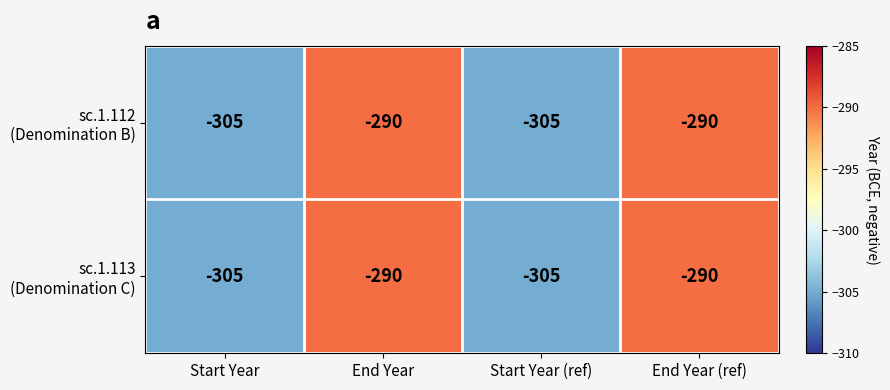

What is the greatest value displayed?

-290